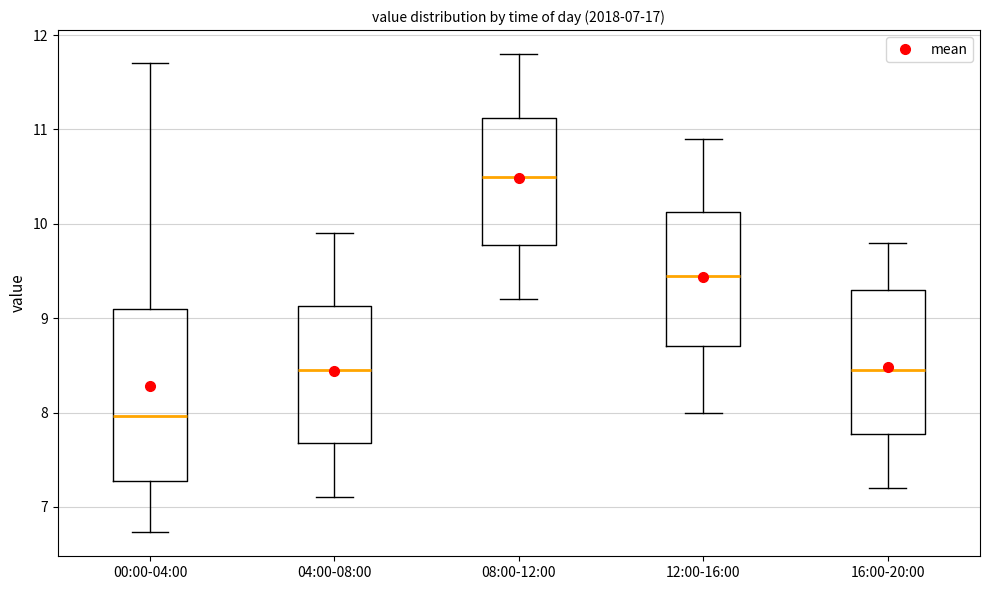

Which box is the tallest, from its lower edge to its upper edge?

00:00-04:00